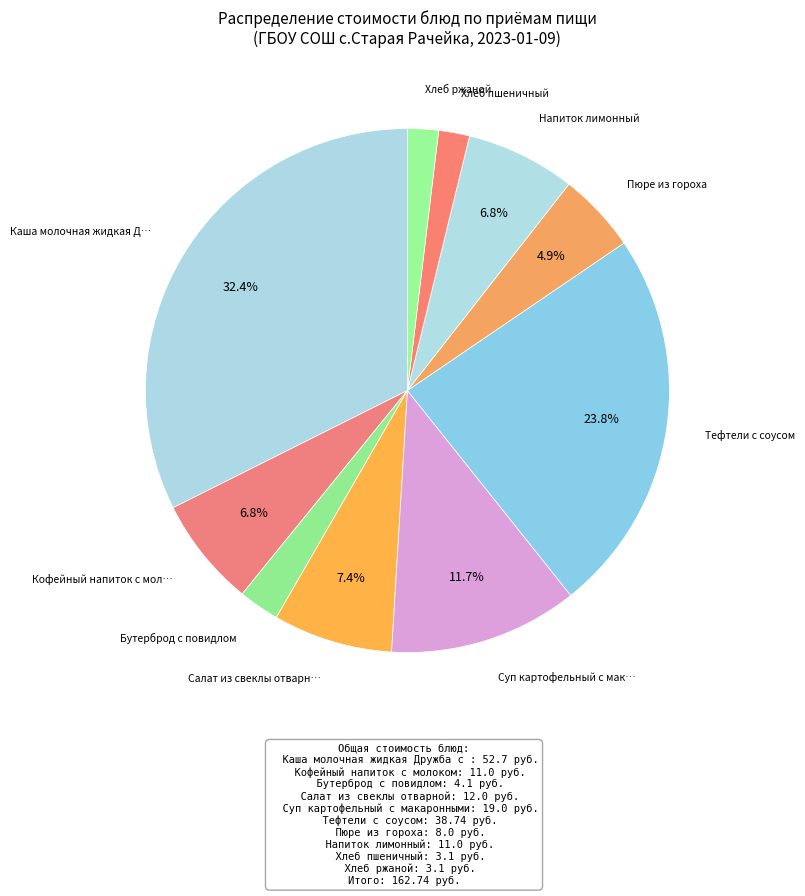

Count the number of slices in the pie.

10